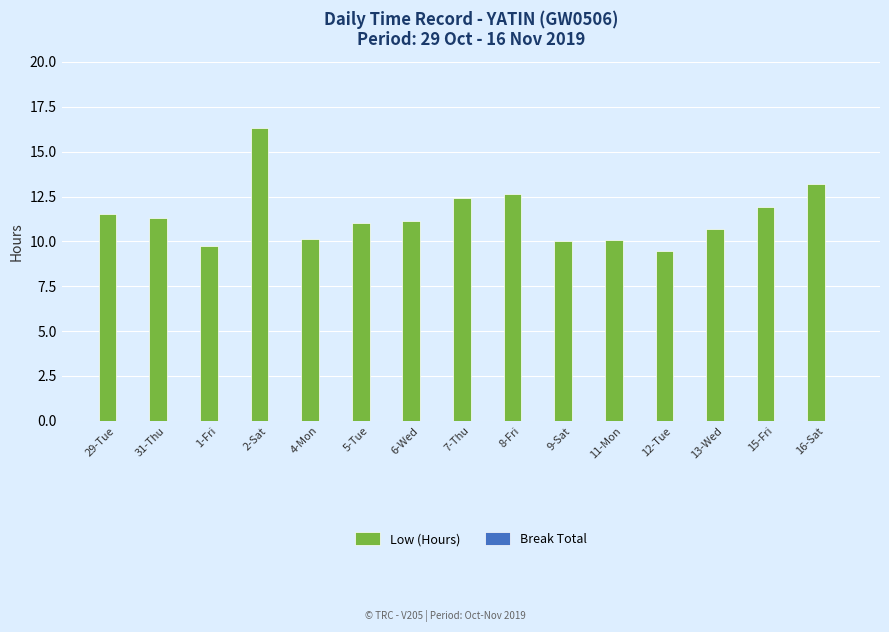

Between 1-Fri and 5-Tue, which is larger?

5-Tue